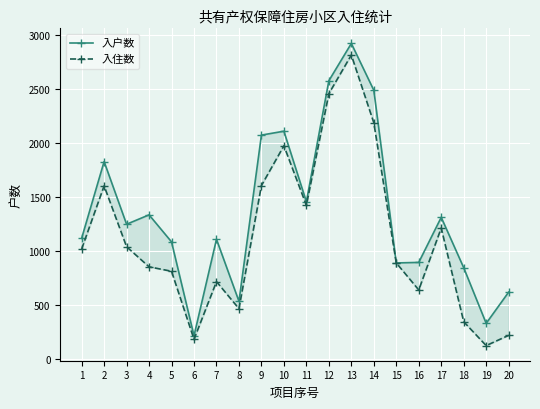

Where is the first local maximum for 入住数?

2